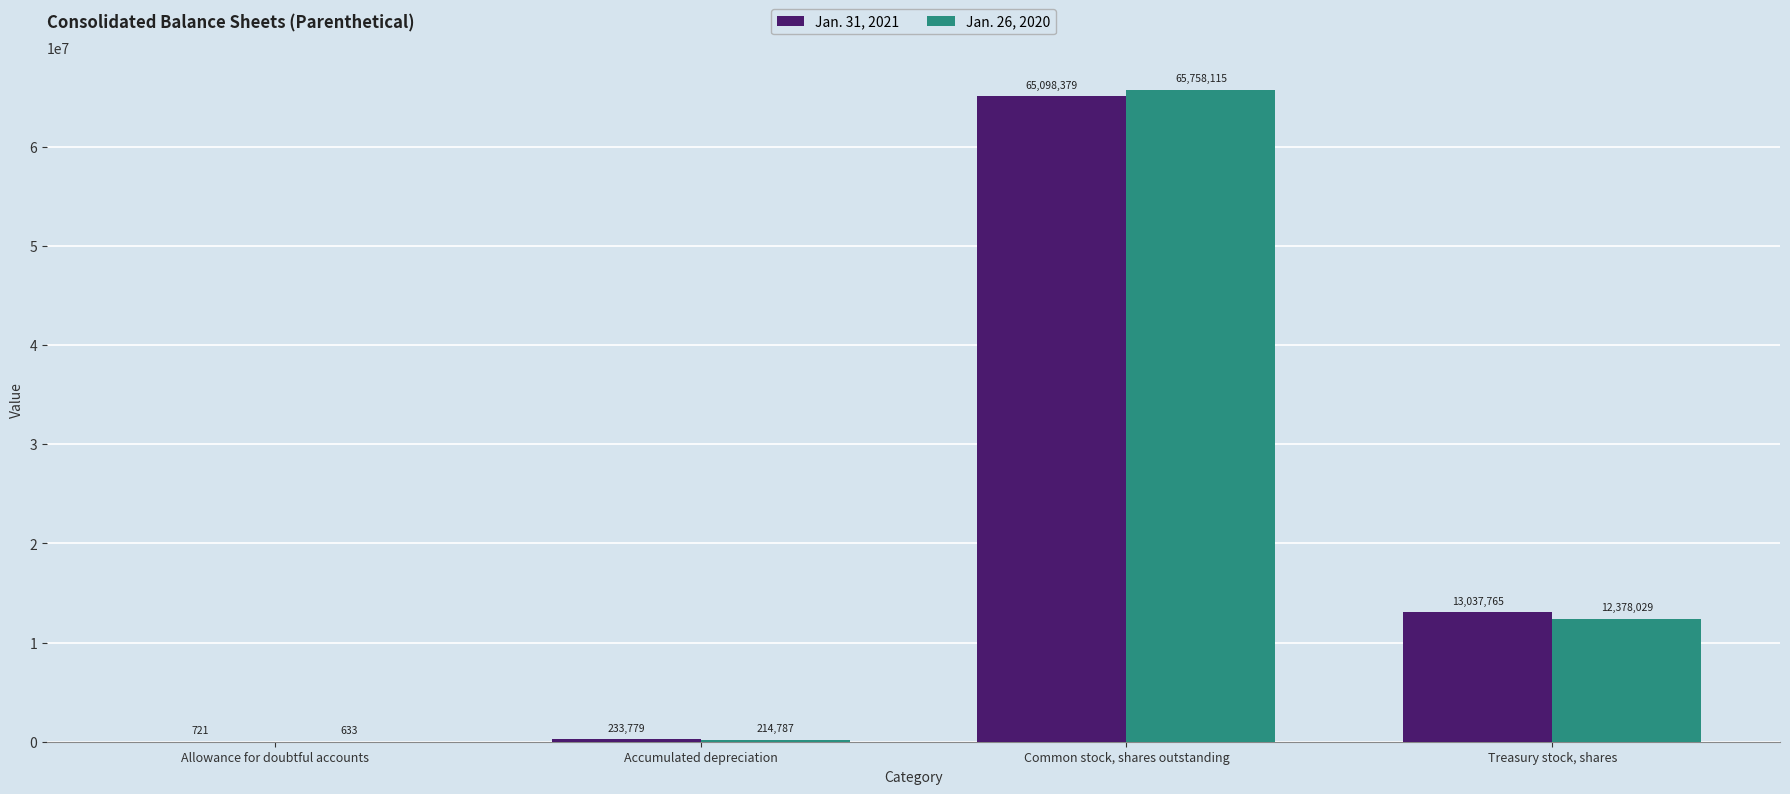

Does the chart contain stacked bars?

No